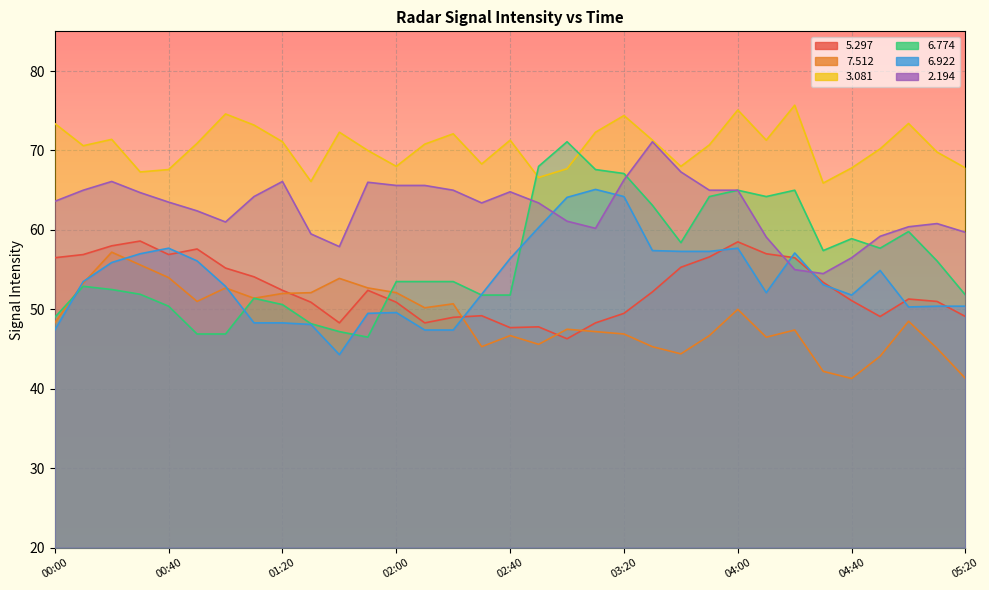

What is the maximum value for   3.081?

75.7